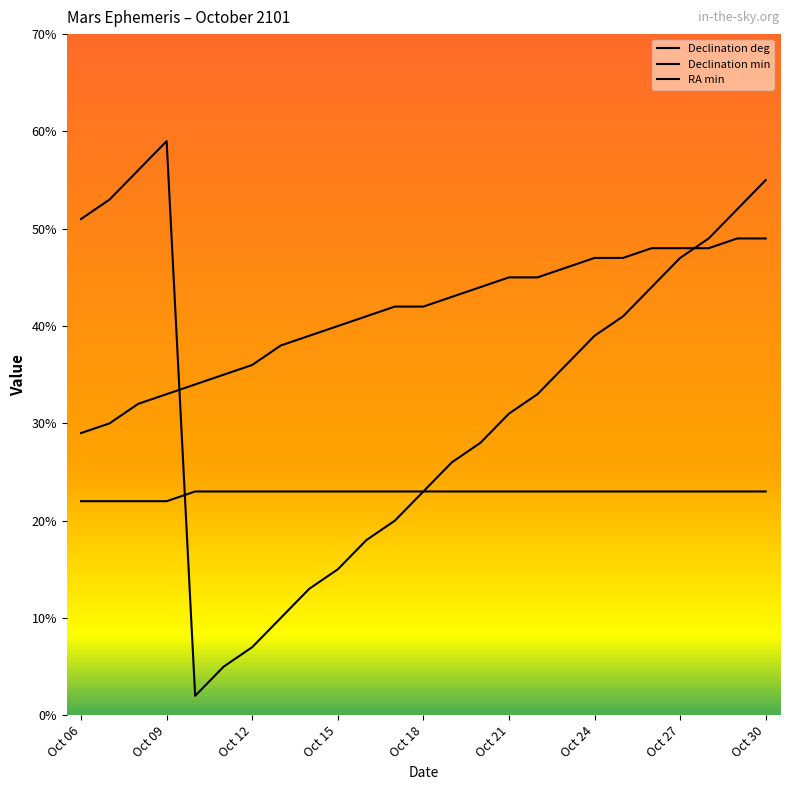

True or false: Declination deg and RA min cross at least once.

False